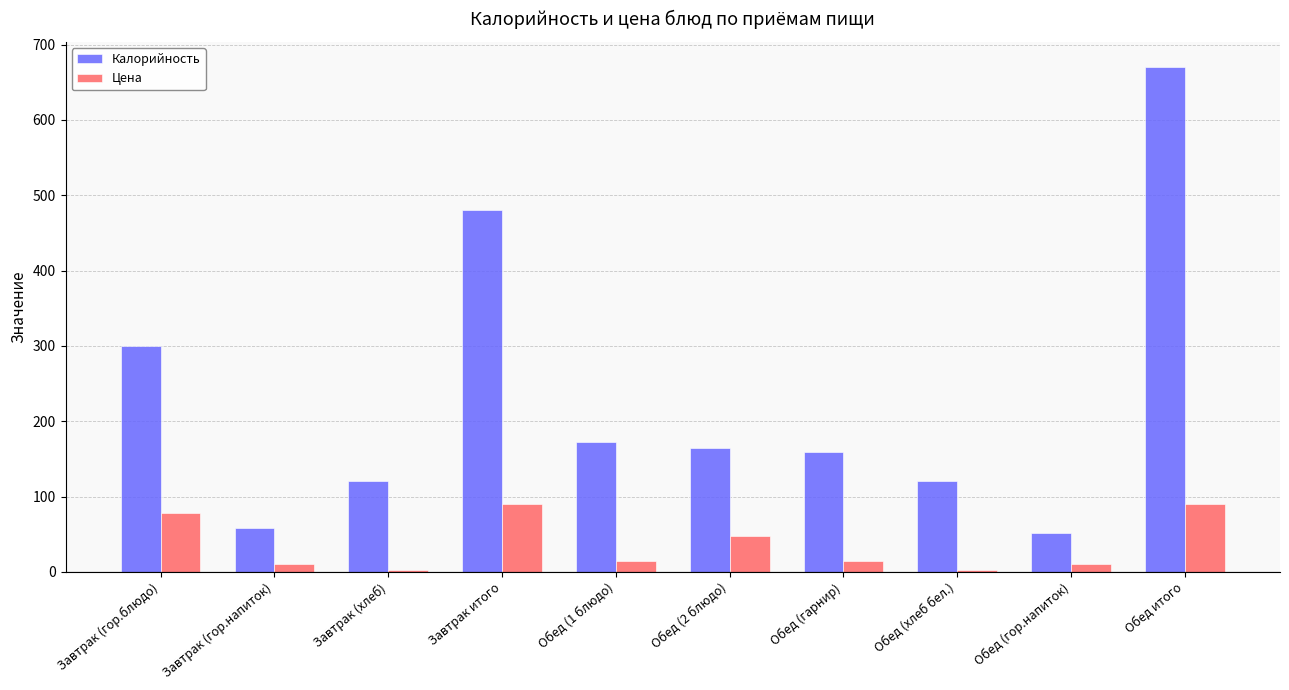

The Калорийность series shows 393 at Обед итого. True or false?

False